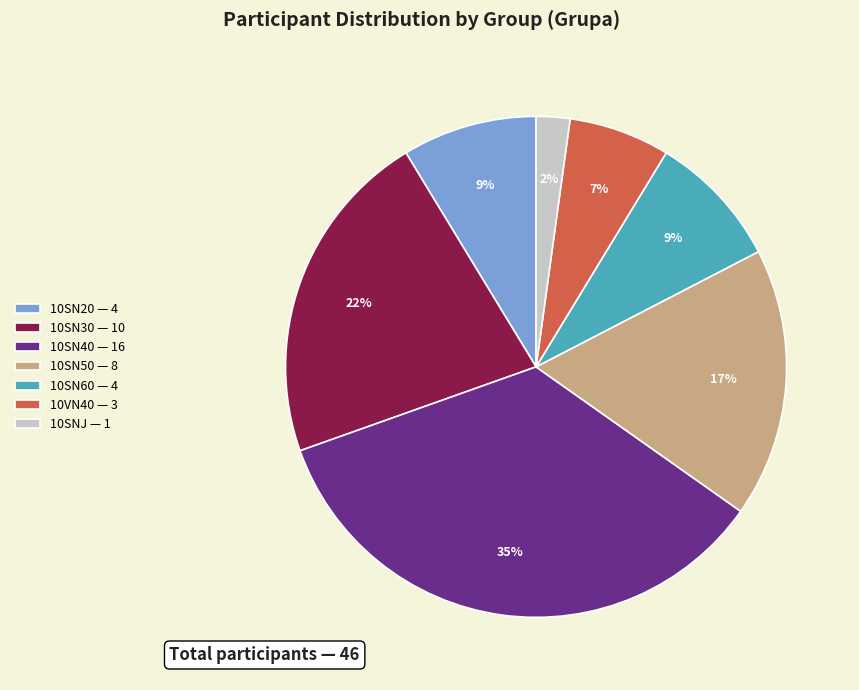

To the nearest percent, what is the difference between the 10SN20 and 10VN40 slice percentages?

2%